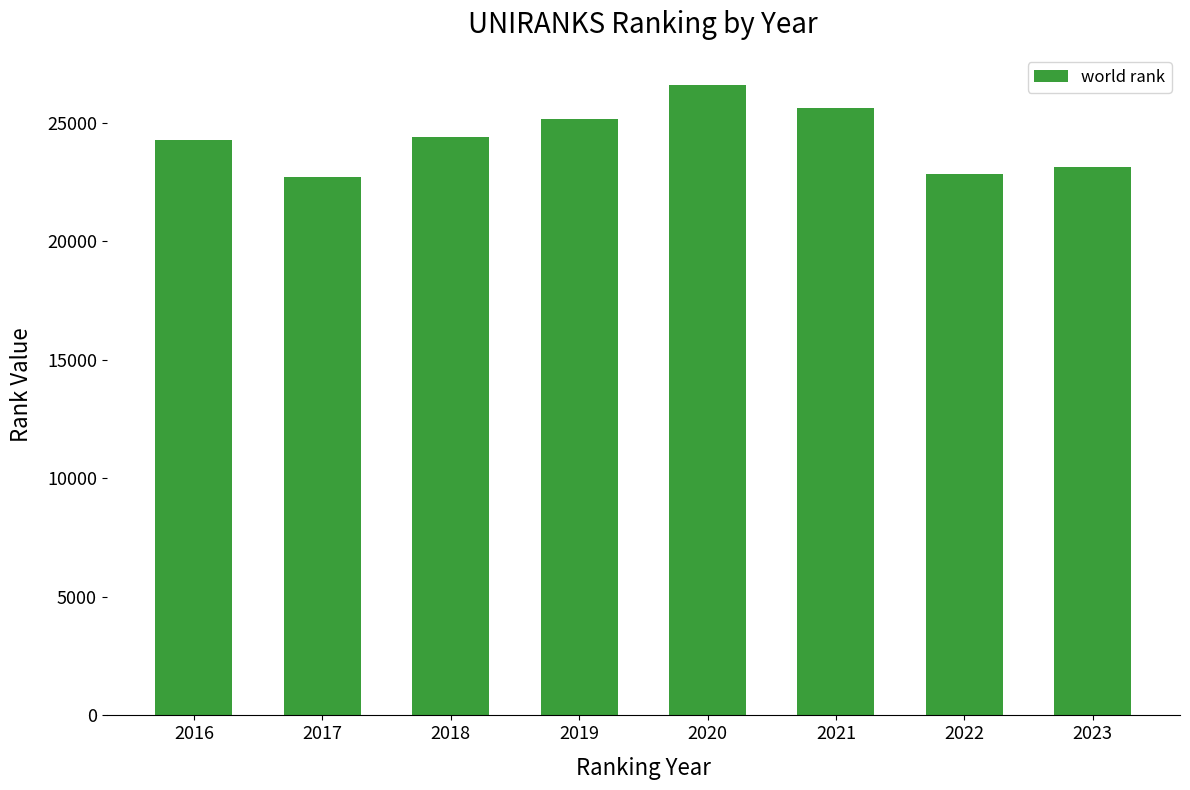

Which has a higher value, 2018 or 2017?

2018